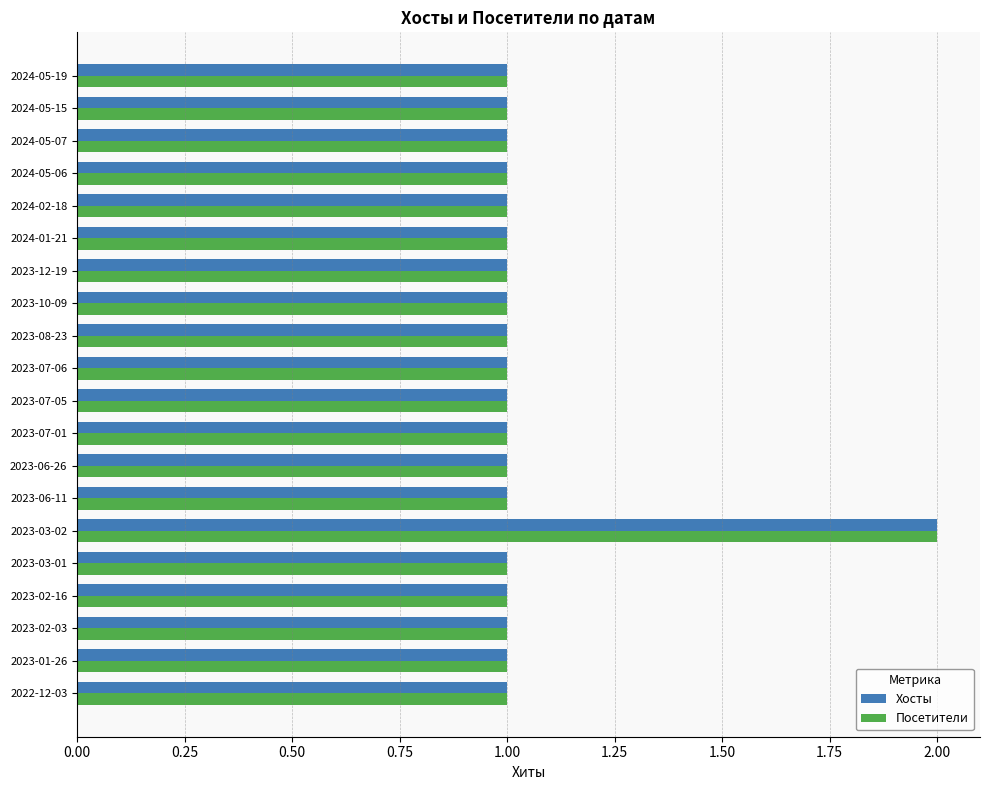

At which category does the chart reach its peak across all series?

2023-03-02